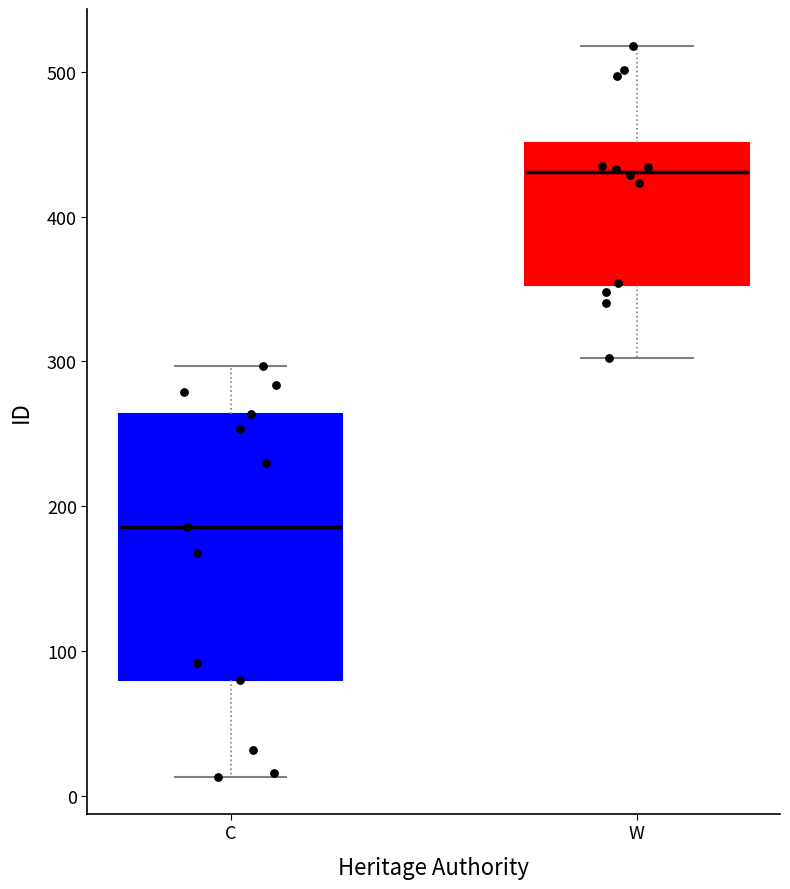

Reading left to right, read every box against the y-axis: the position of its median line, the range the box covers, and the ends of its whiskers. The values are not printed on the chart, so give them approximately, as read against the axis.

C: median 190, box 80 to 260, whiskers 10 to 300
W: median 430, box 350 to 450, whiskers 300 to 520